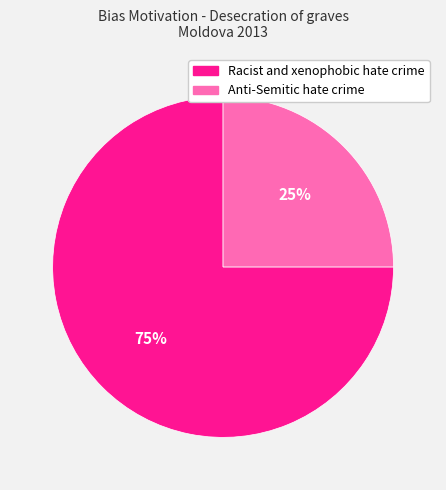

How many segments does this pie chart have?

2